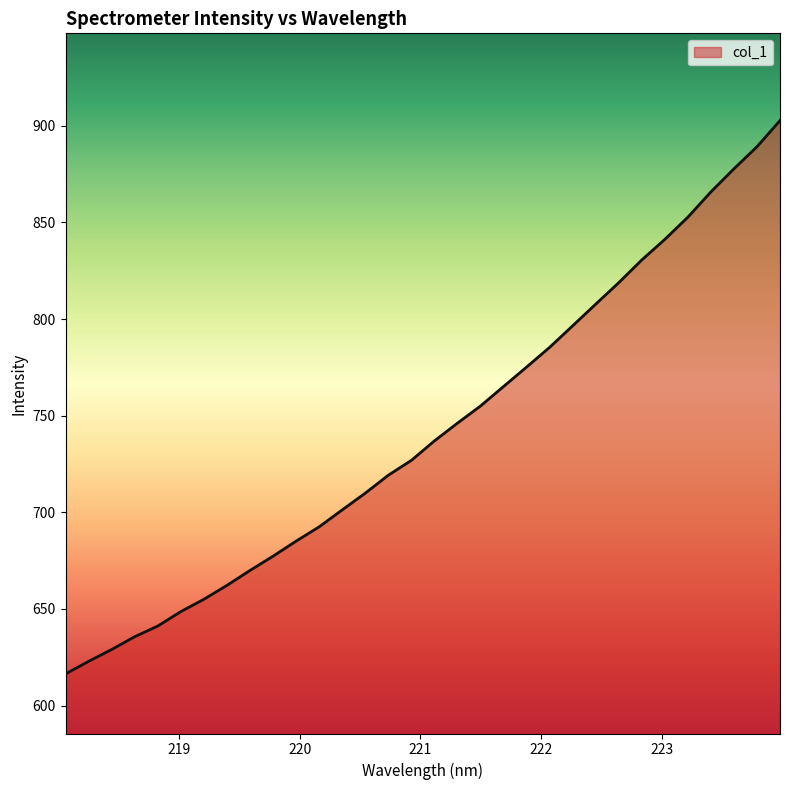

What is the smallest value displayed?

616.4